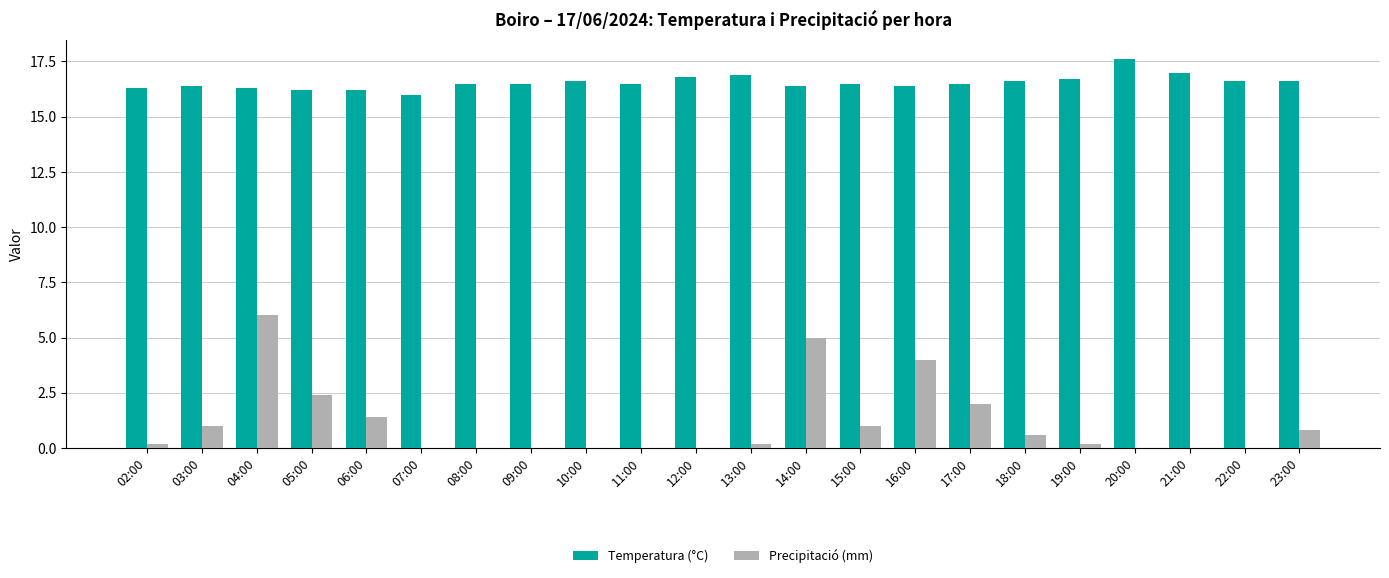

Are the bars grouped side by side (vs. stacked)?

Yes